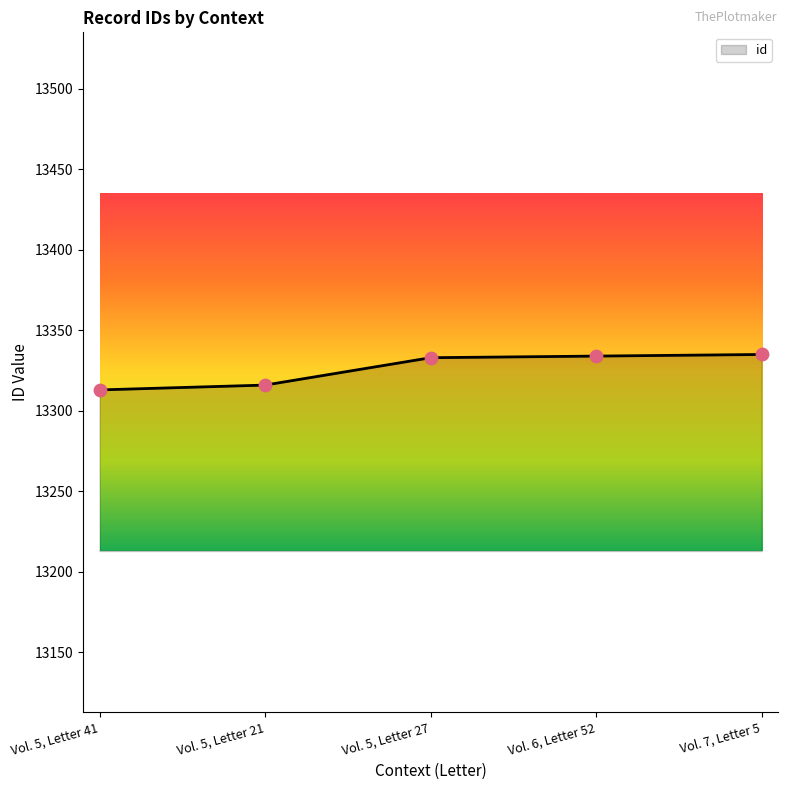

Approximately how many times larger is the value at Vol. 6, Letter 52 compared to Vol. 5, Letter 41?

1.0